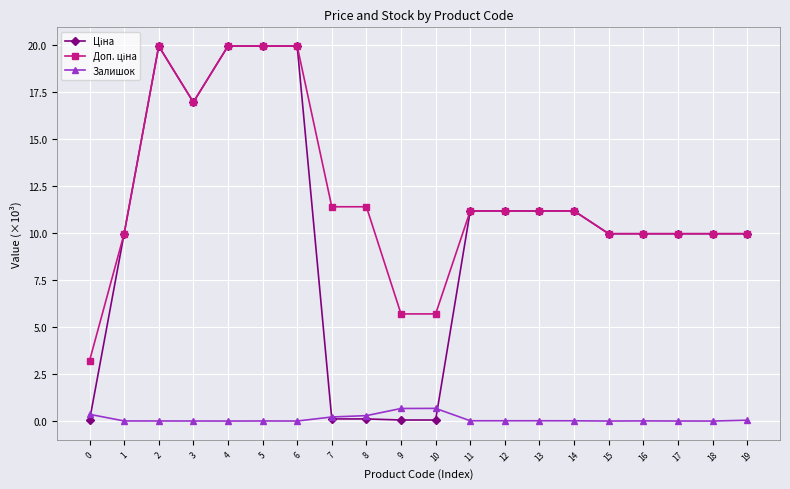

What is the greatest value displayed?

20.0